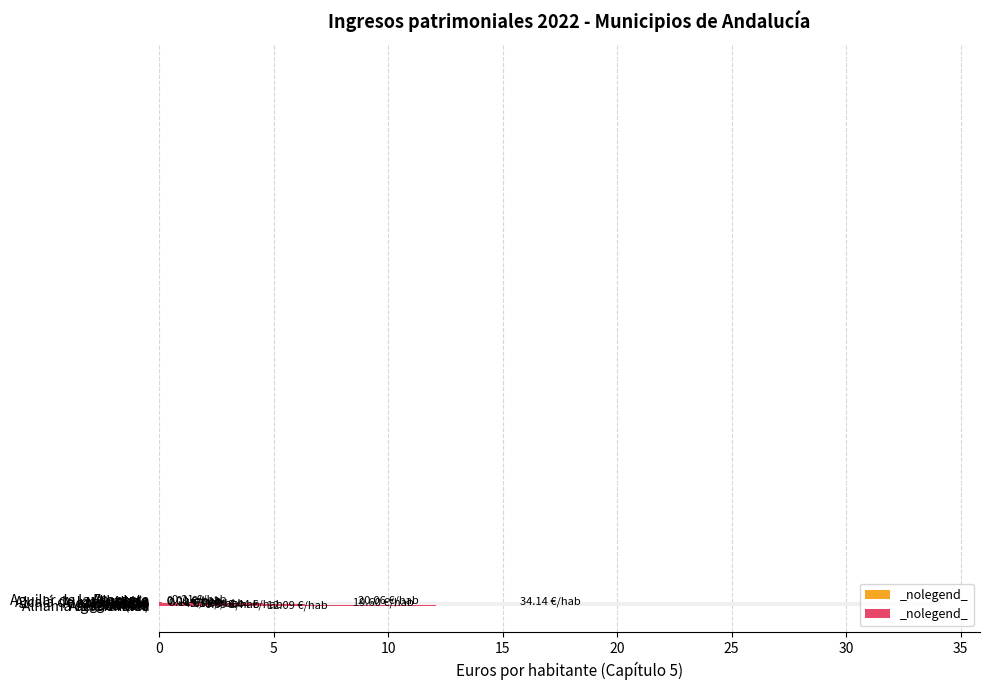

How many values exceed 6?

6